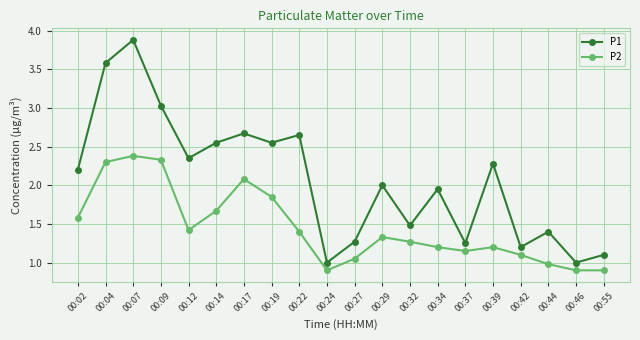

What is the difference between the highest and lowest values at 00:09?

0.7